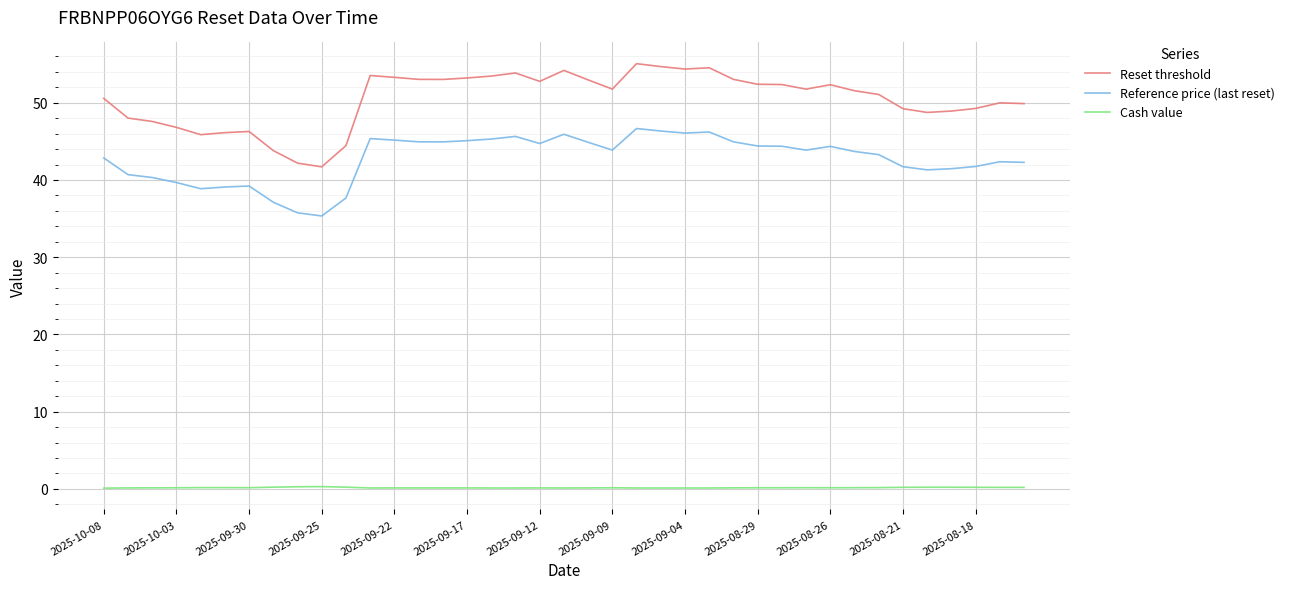

What is the highest value of the Reset threshold series?

55.1